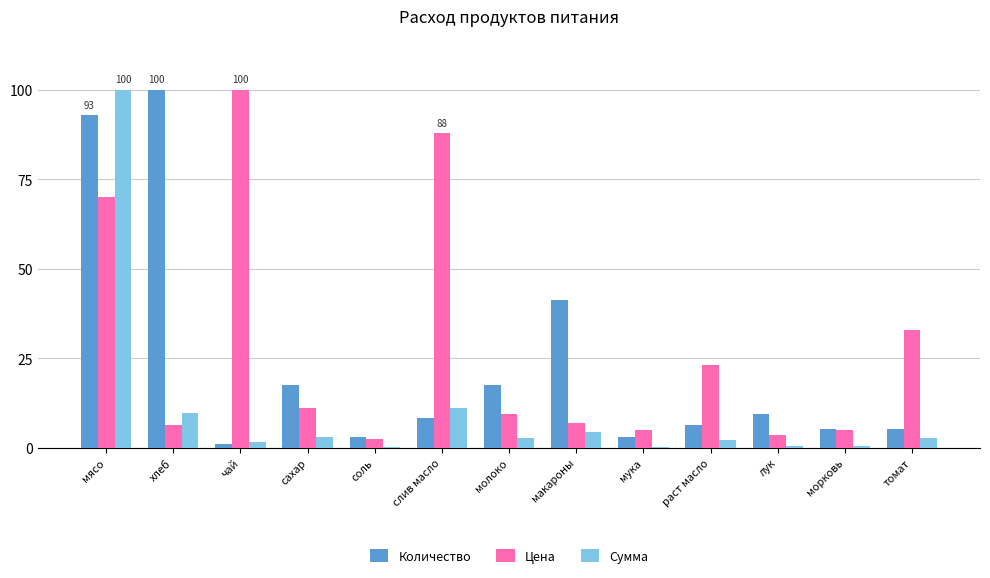

The value of Количество at слив масло is 12.1. True or false?

False